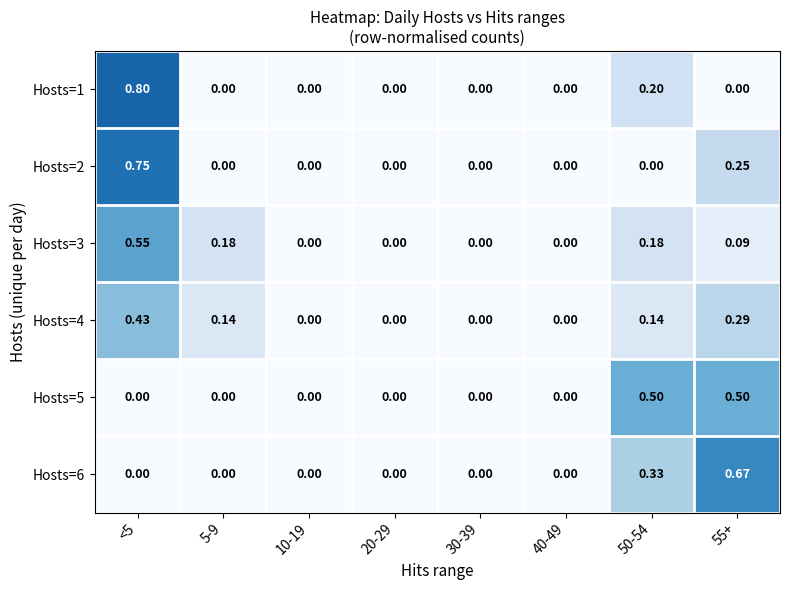

Reading right to left, what are all the values shown in this chart?

Hosts=1: 55+=0.0	50-54=0.2	40-49=0.0	30-39=0.0	20-29=0.0	10-19=0.0	5-9=0.0	<5=0.8
Hosts=2: 55+=0.2	50-54=0.0	40-49=0.0	30-39=0.0	20-29=0.0	10-19=0.0	5-9=0.0	<5=0.8
Hosts=3: 55+=0.1	50-54=0.2	40-49=0.0	30-39=0.0	20-29=0.0	10-19=0.0	5-9=0.2	<5=0.6
Hosts=4: 55+=0.3	50-54=0.1	40-49=0.0	30-39=0.0	20-29=0.0	10-19=0.0	5-9=0.1	<5=0.4
Hosts=5: 55+=0.5	50-54=0.5	40-49=0.0	30-39=0.0	20-29=0.0	10-19=0.0	5-9=0.0	<5=0.0
Hosts=6: 55+=0.7	50-54=0.3	40-49=0.0	30-39=0.0	20-29=0.0	10-19=0.0	5-9=0.0	<5=0.0